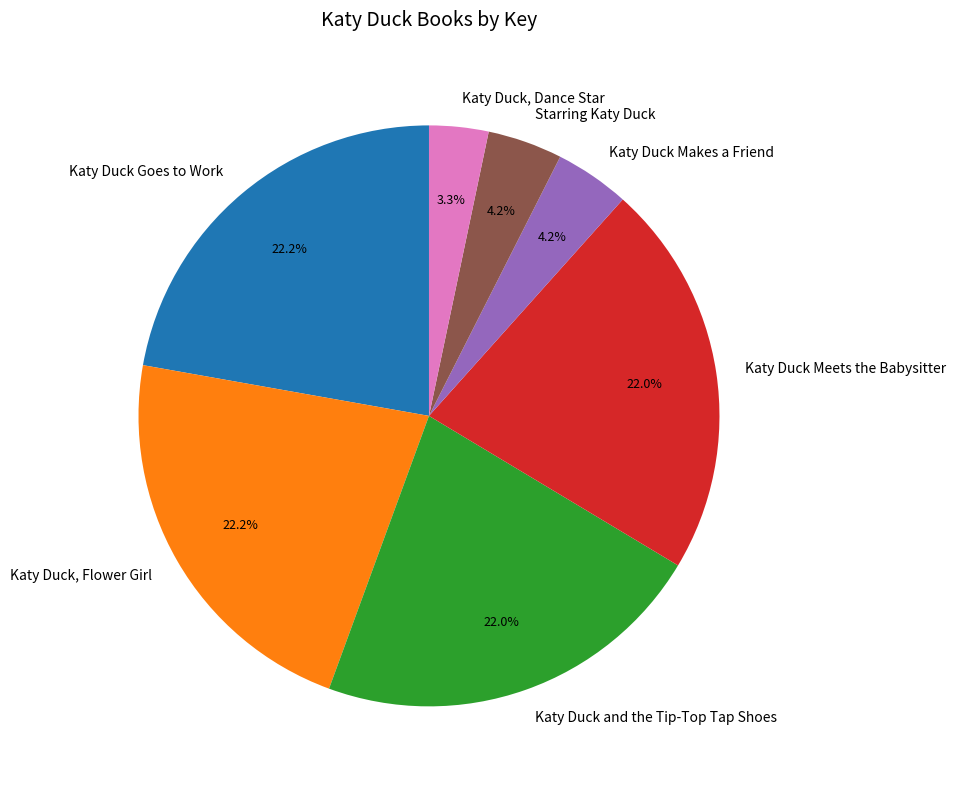

Which slice is the smallest?

Katy Duck, Dance Star